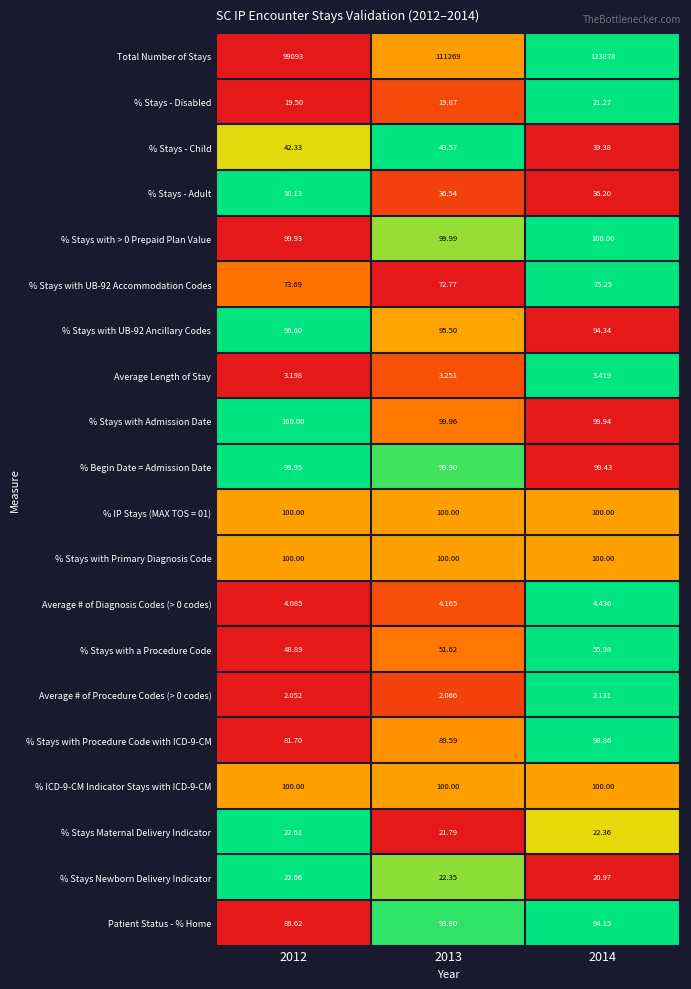

Between 2013 and 2014, which series saw the biggest shift?

Total Number of Stays